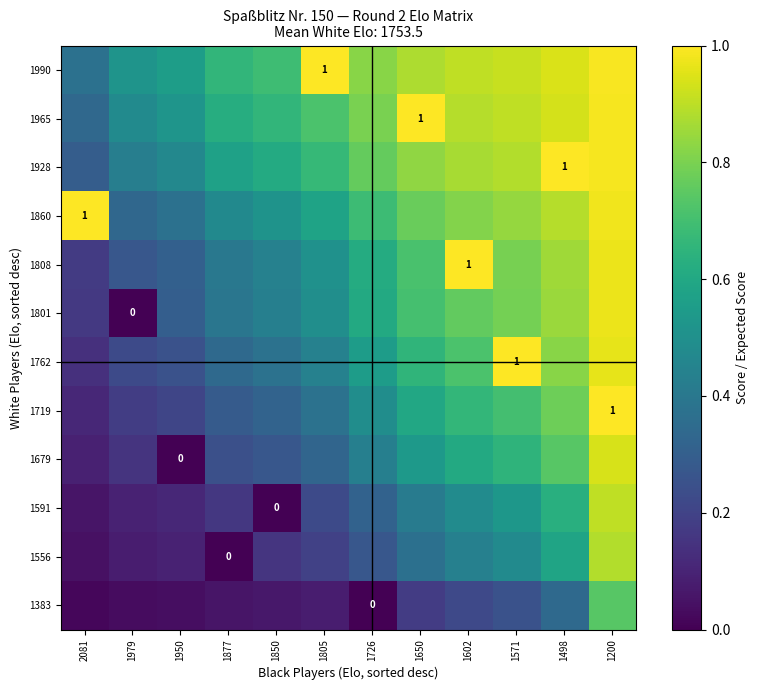

Is the value of 1591 at 1200 greater than the value of 1860 at 1498?

Yes